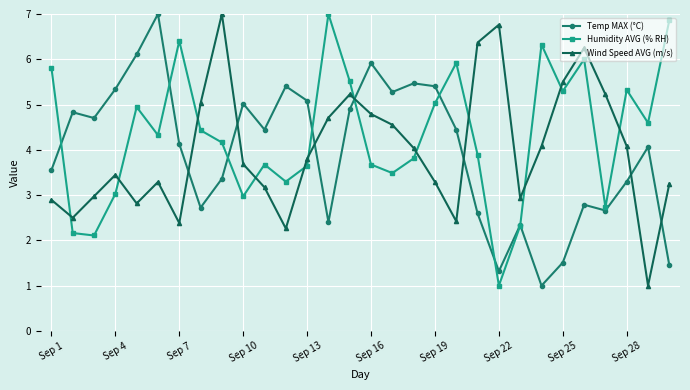

What is the greatest value displayed?

7.0